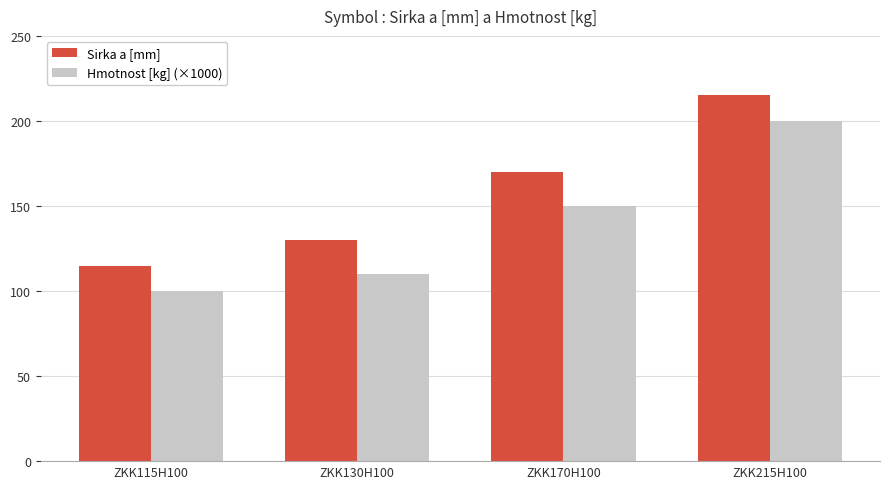

At how many categories does at least one series exceed 121?

3